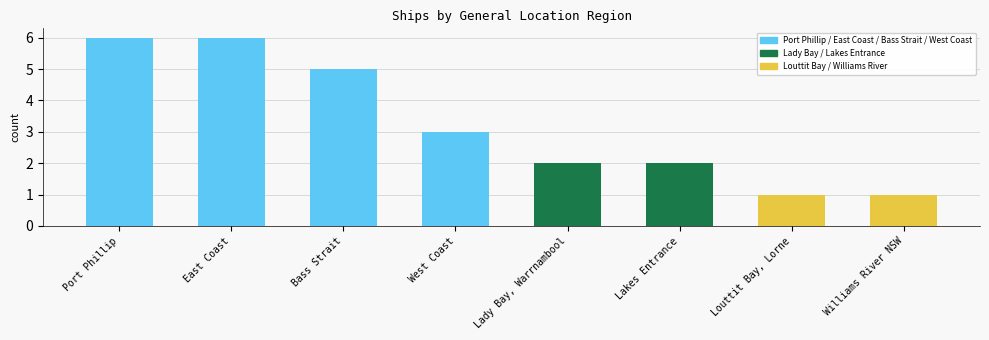

List the labels in order of value, largest first.

Port Phillip, East Coast, Bass Strait, West Coast, Lady Bay, Warrnambool, Lakes Entrance, Louttit Bay, Lorne, Williams River NSW